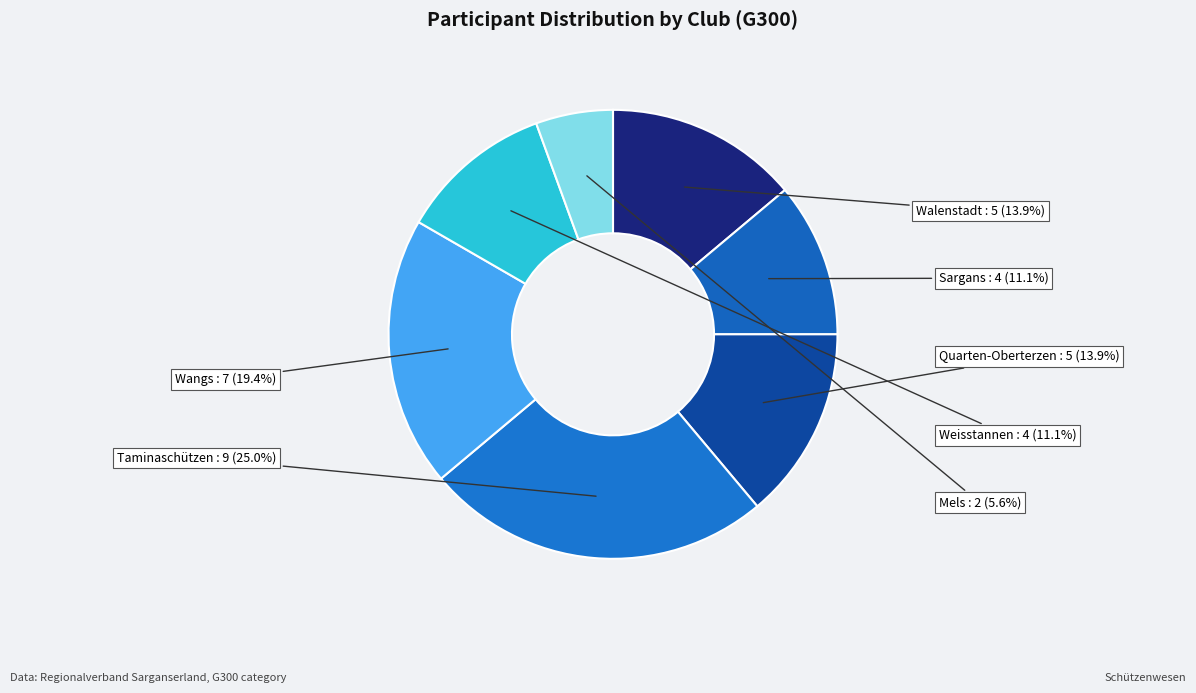

How many slices are in this pie chart?

7